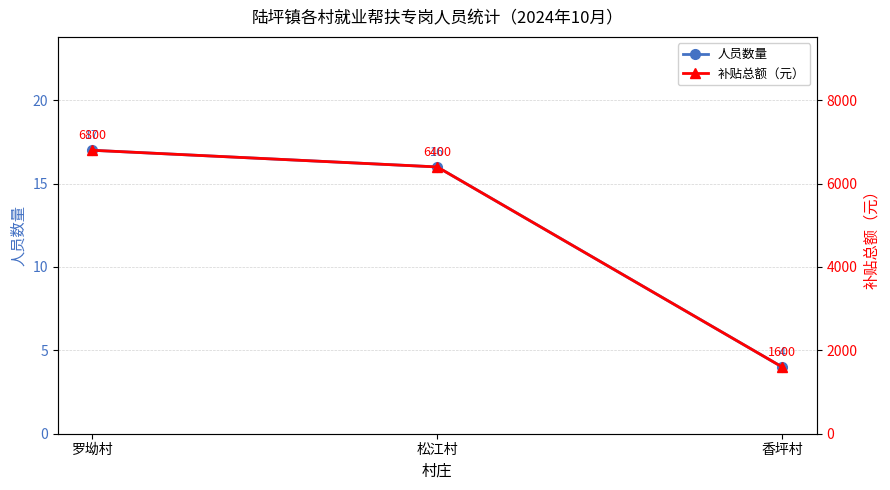

At which label is 人员数量 closest to 10?

松江村